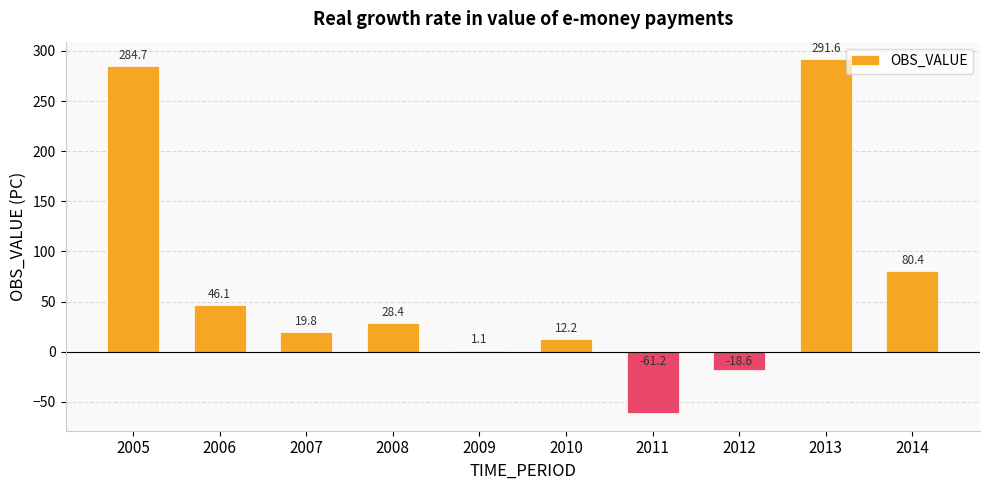

Which category has the highest value across all series?

2013